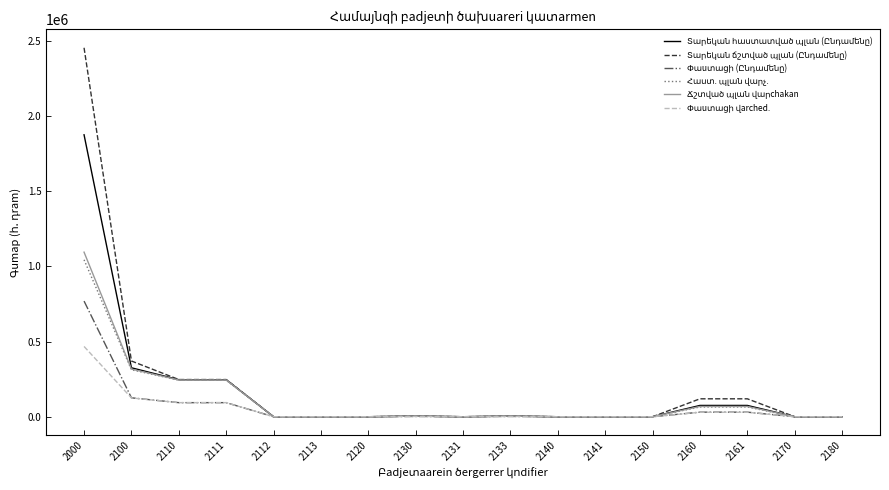

Where is Տարեկան հաստատված պլան (Ընդամենը) nearest to the value 937711?

2100